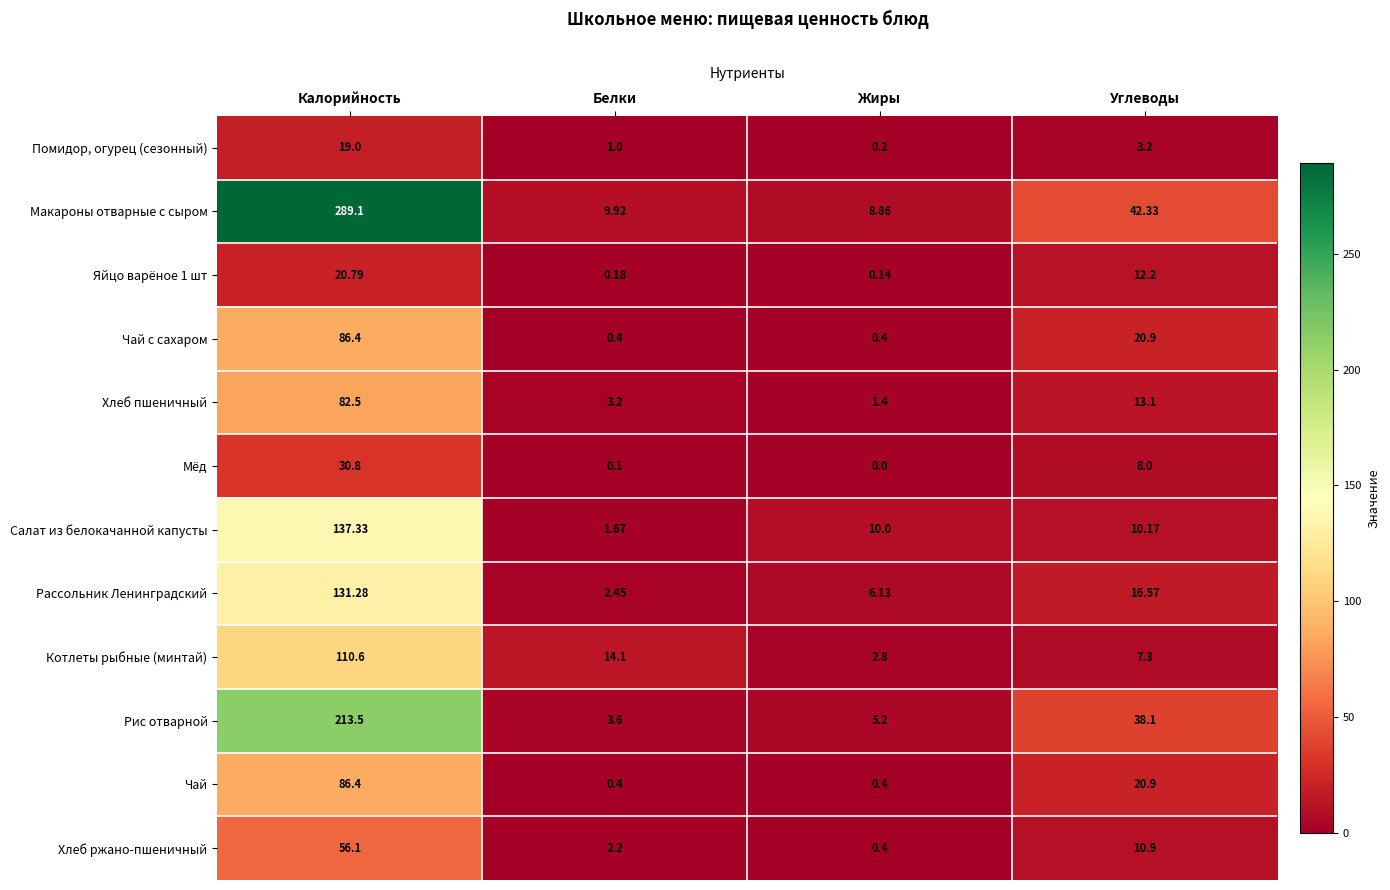

What is the total value across all series at Жиры?

35.9